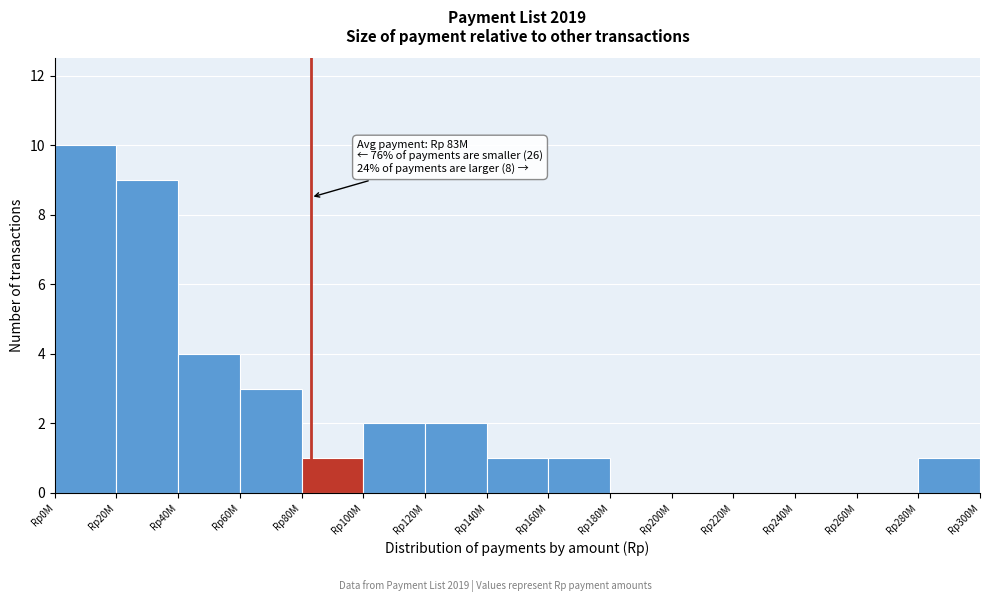

Reading left to right, what are all the values shown in this chart?

Rp0M=10	Rp20M=9	Rp40M=4	Rp60M=3	Rp80M=1	Rp100M=2	Rp120M=2	Rp140M=1	Rp160M=1	Rp180M=0	Rp200M=0	Rp220M=0	Rp240M=0	Rp260M=0	Rp280M=1